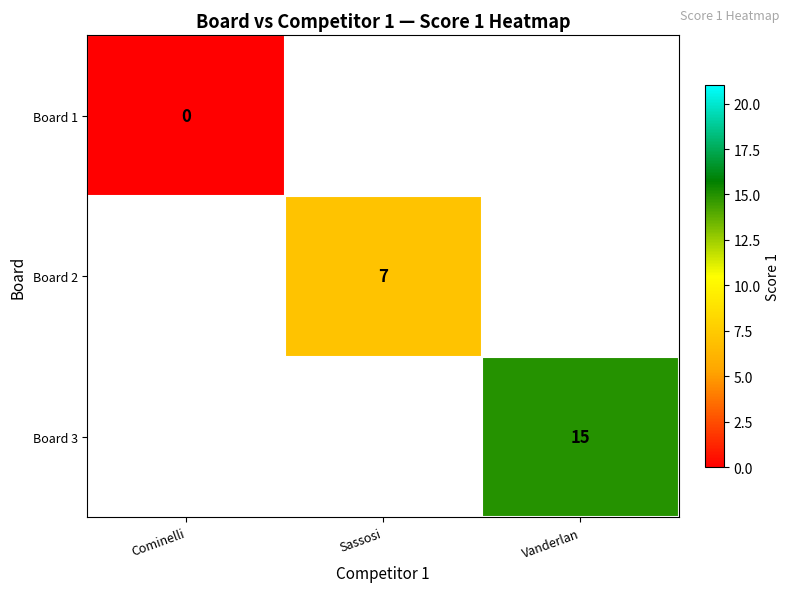

The value of Board 3 at Vanderlan is 15. True or false?

True